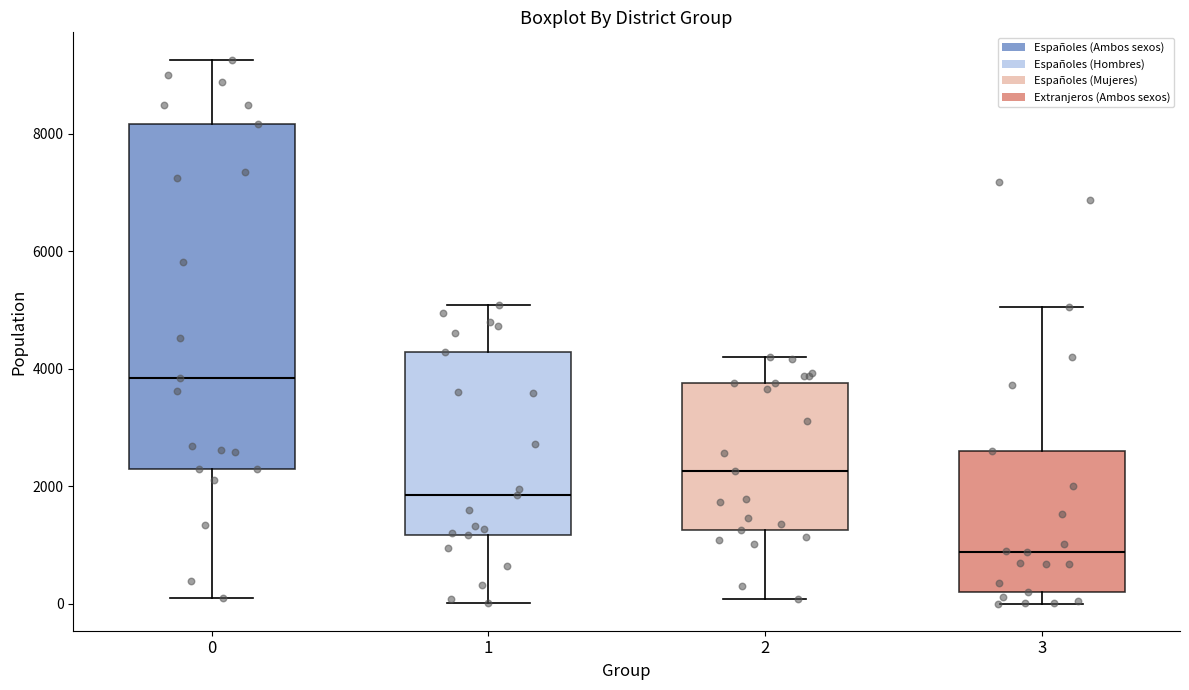

Which box's median line is the lowest?

3